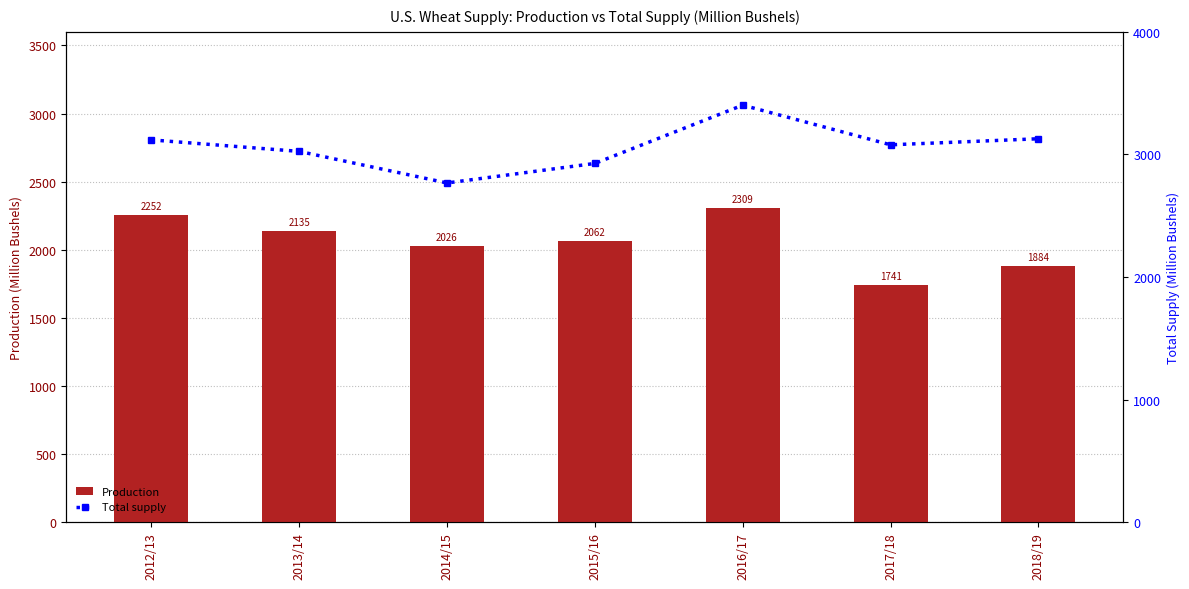

Which series changed the most between 2013/14 and 2018/19?

Production